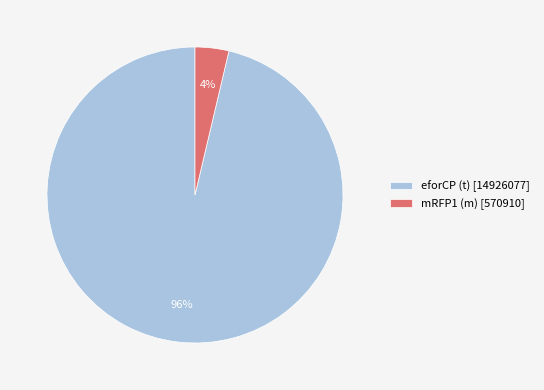

Is there a majority slice in this chart?

Yes